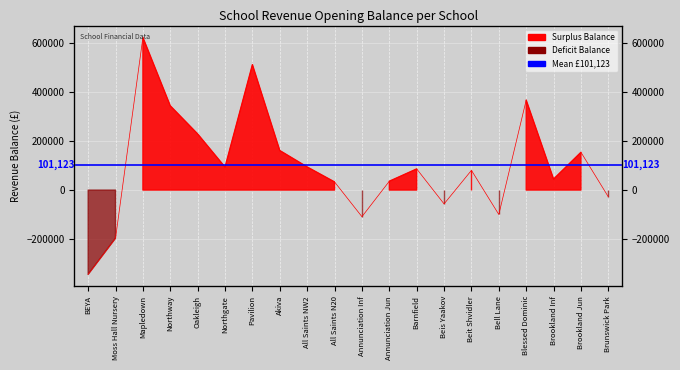

Reading left to right, what are all the values shown in this chart?

-343410.0	-196121.0	621555.0	343065.0	228591.0	93584.0	510786.0	160996.0	94219.0	33154.0	-108295.0	35983.0	86163.0	-56282.0	80347.0	-99413.0	366454.0	44779.0	153847.0	-27544.0